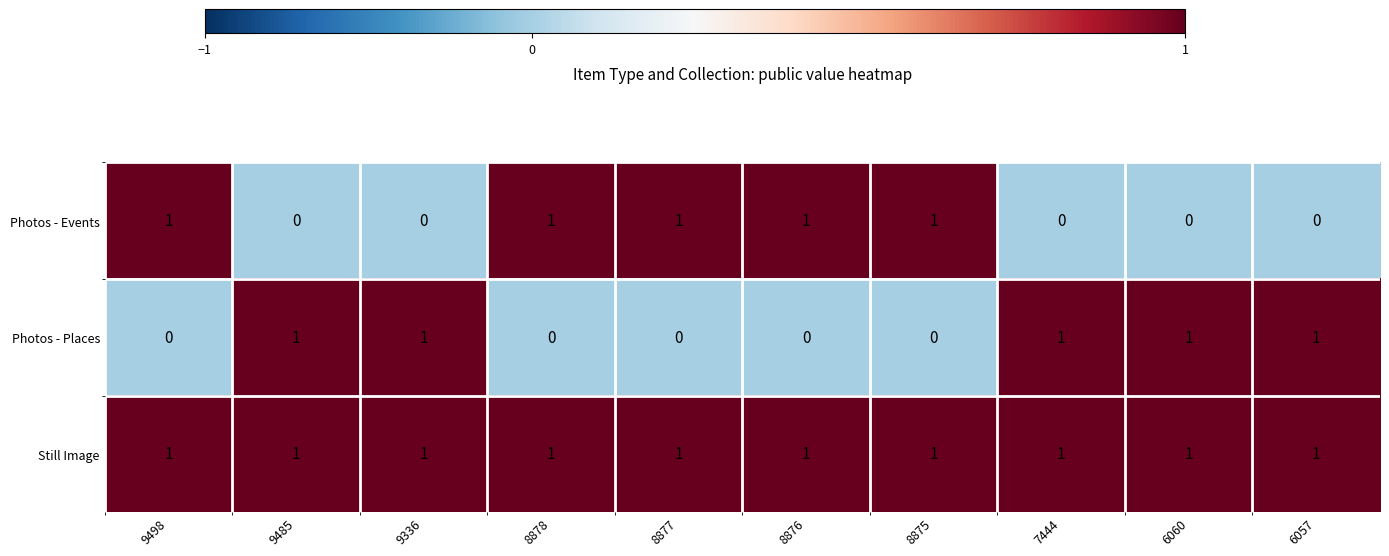

The value of Still Image at 6057 is 0. True or false?

False